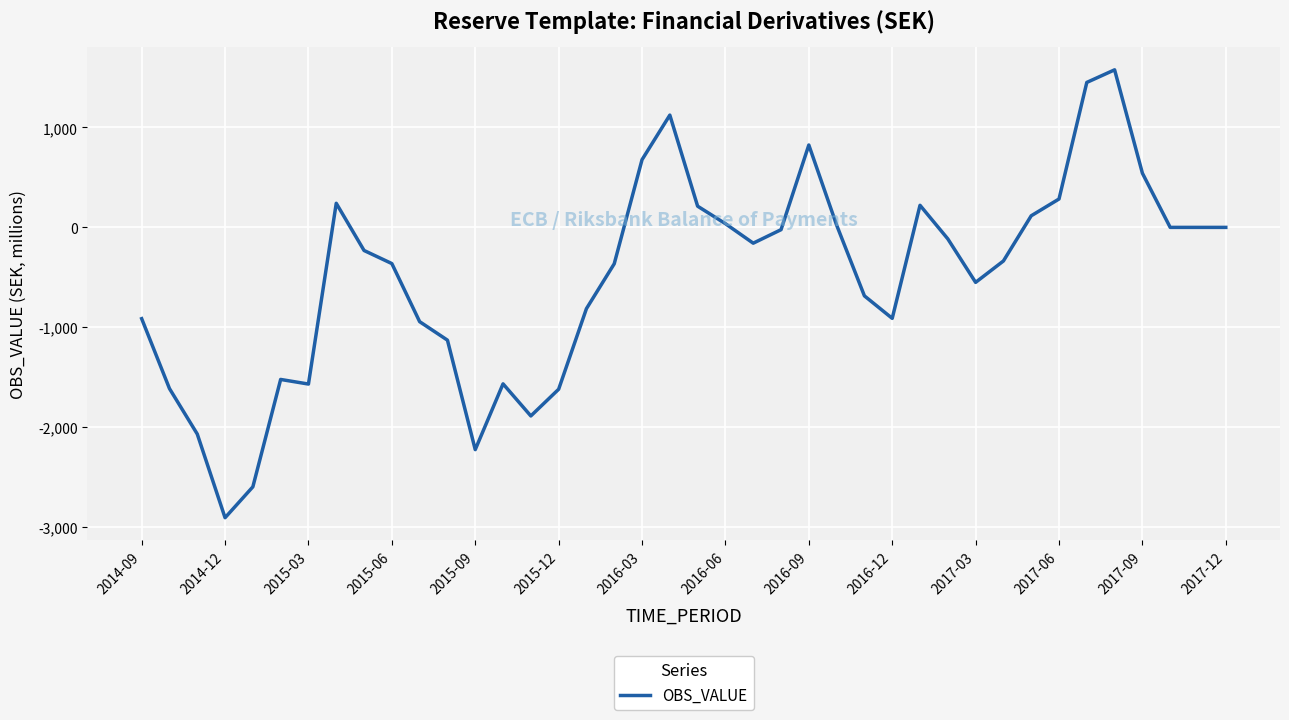

Does the chart have visible grid lines?

Yes